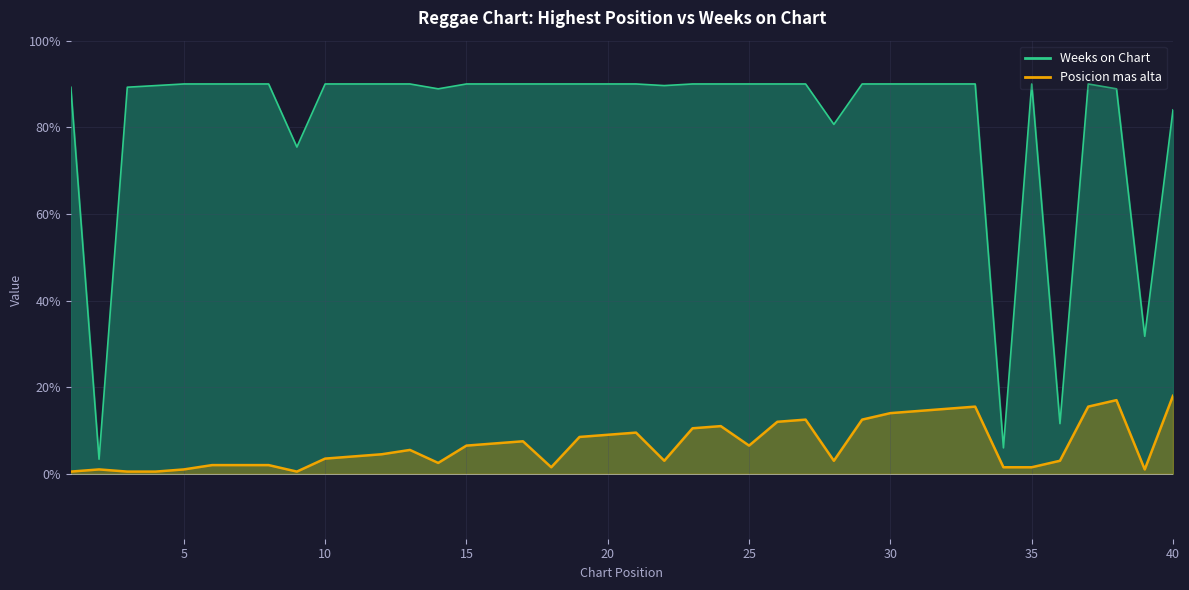

Which series has the largest range (max minus min)?

Weeks on Chart